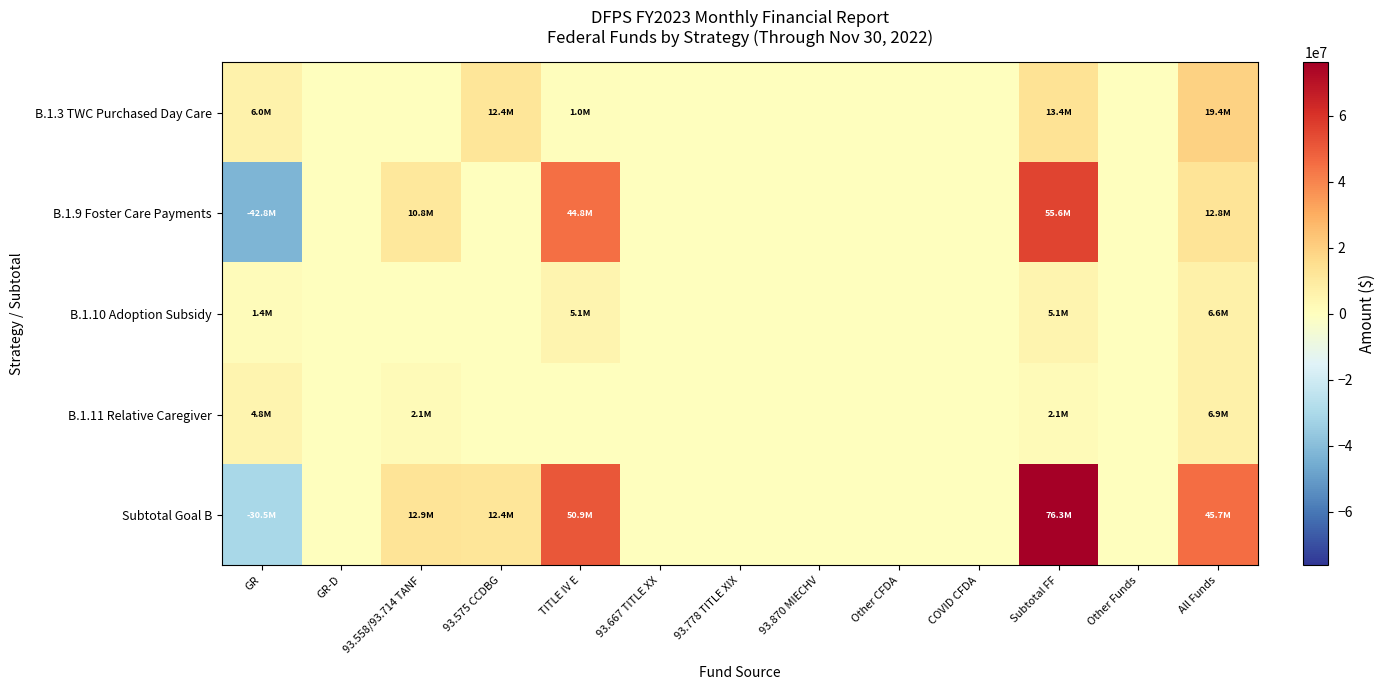

Which series has the largest range (max minus min)?

Subtotal Goal B